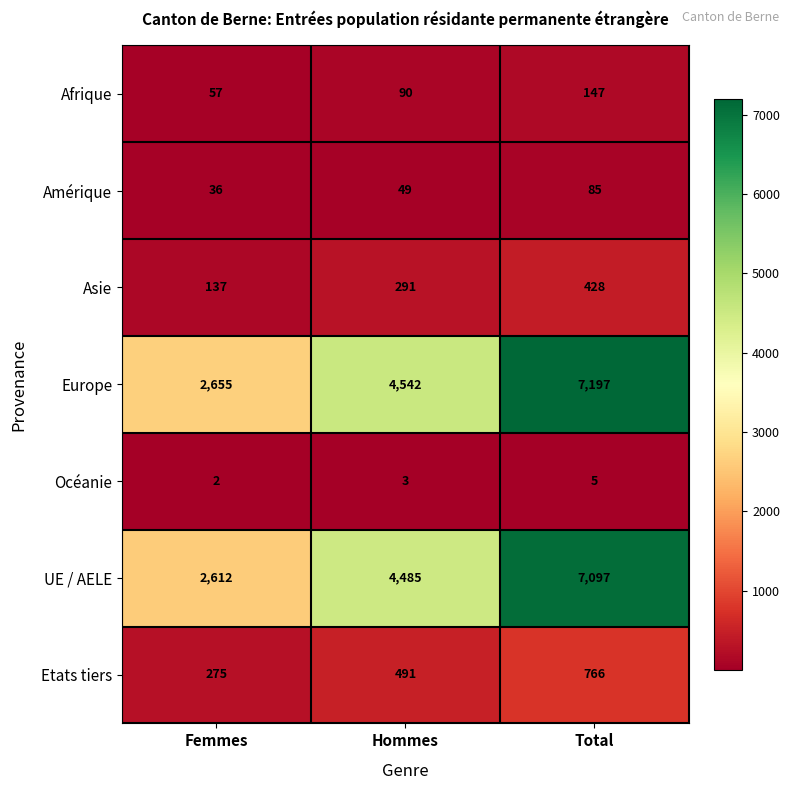

What is the sum of the Europe values at Hommes and Total?

11739